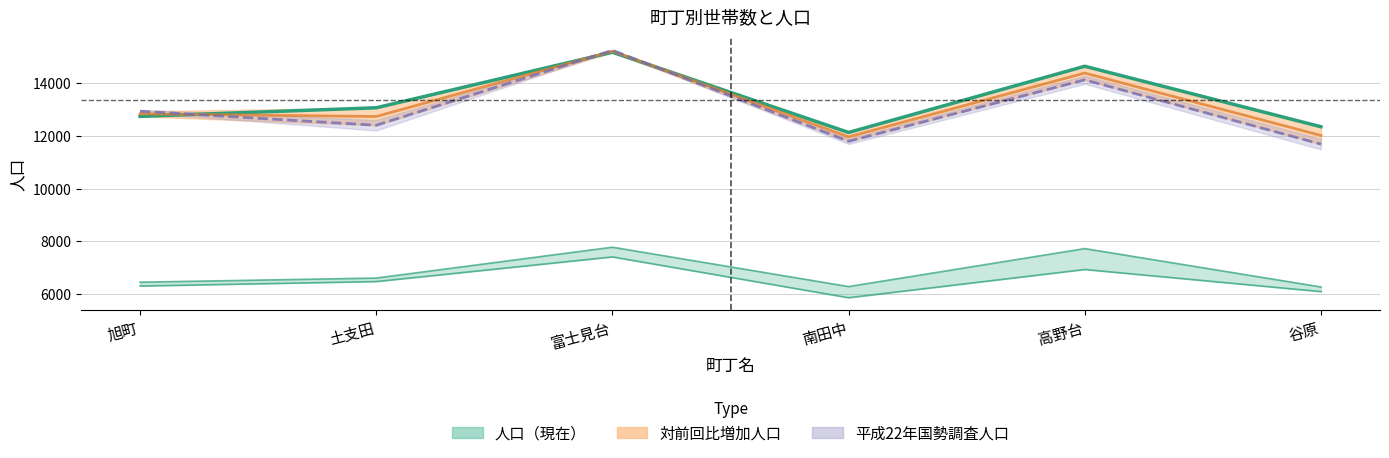

In 女, how many points are lower than both neighbors (excluding endpoints)?

1